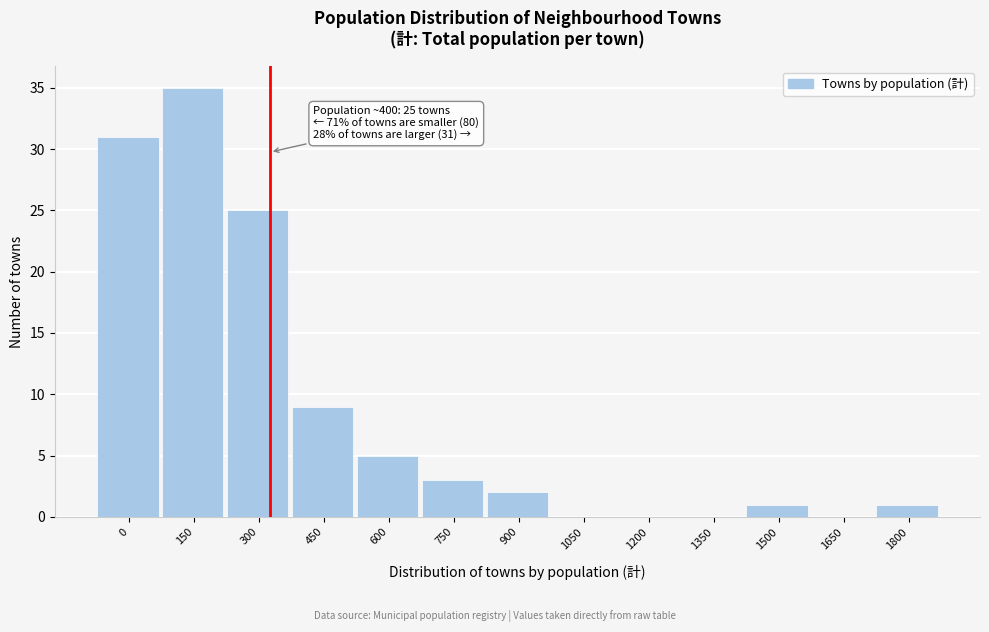

Reading left to right, extract all data points from this chart.

0=31	150=35	300=25	450=9	600=5	750=3	900=2	1050=0	1200=0	1350=0	1500=1	1650=0	1800=1